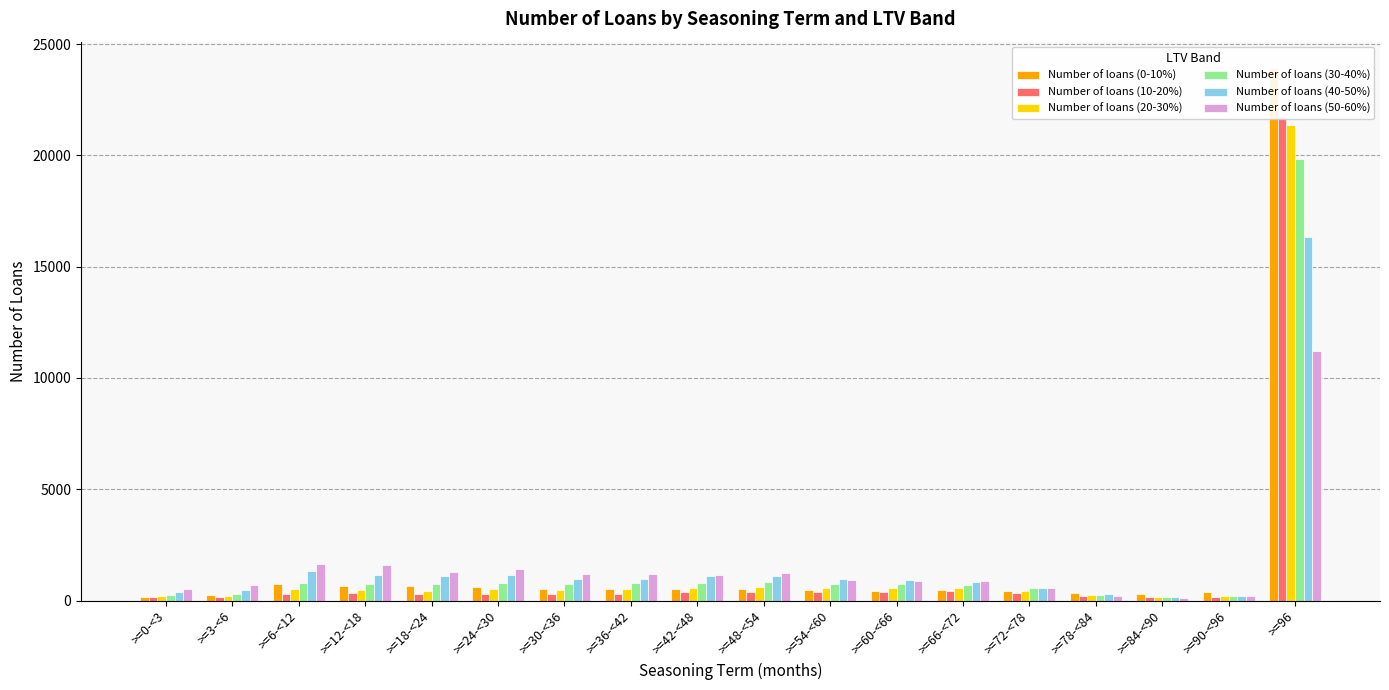

List the series in order of their peak value, highest first.

Number of loans (0-10%), Number of loans (10-20%), Number of loans (20-30%), Number of loans (30-40%), Number of loans (40-50%), Number of loans (50-60%)